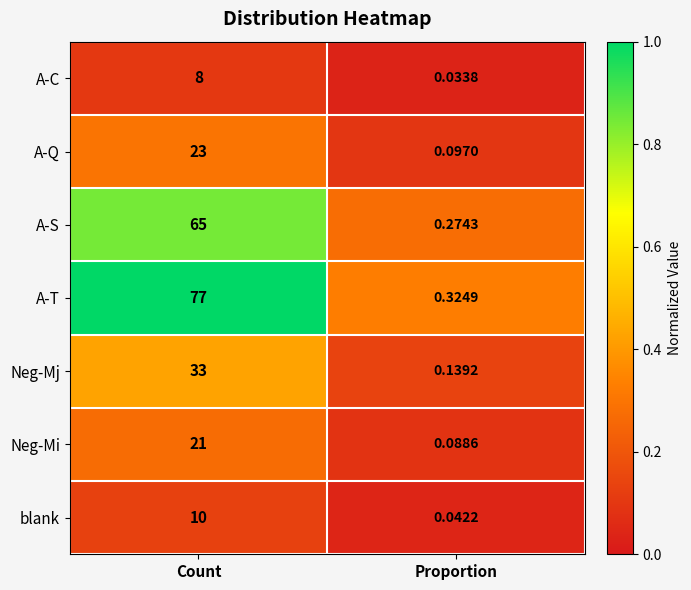

At which category is the sum across all series the highest?

Count